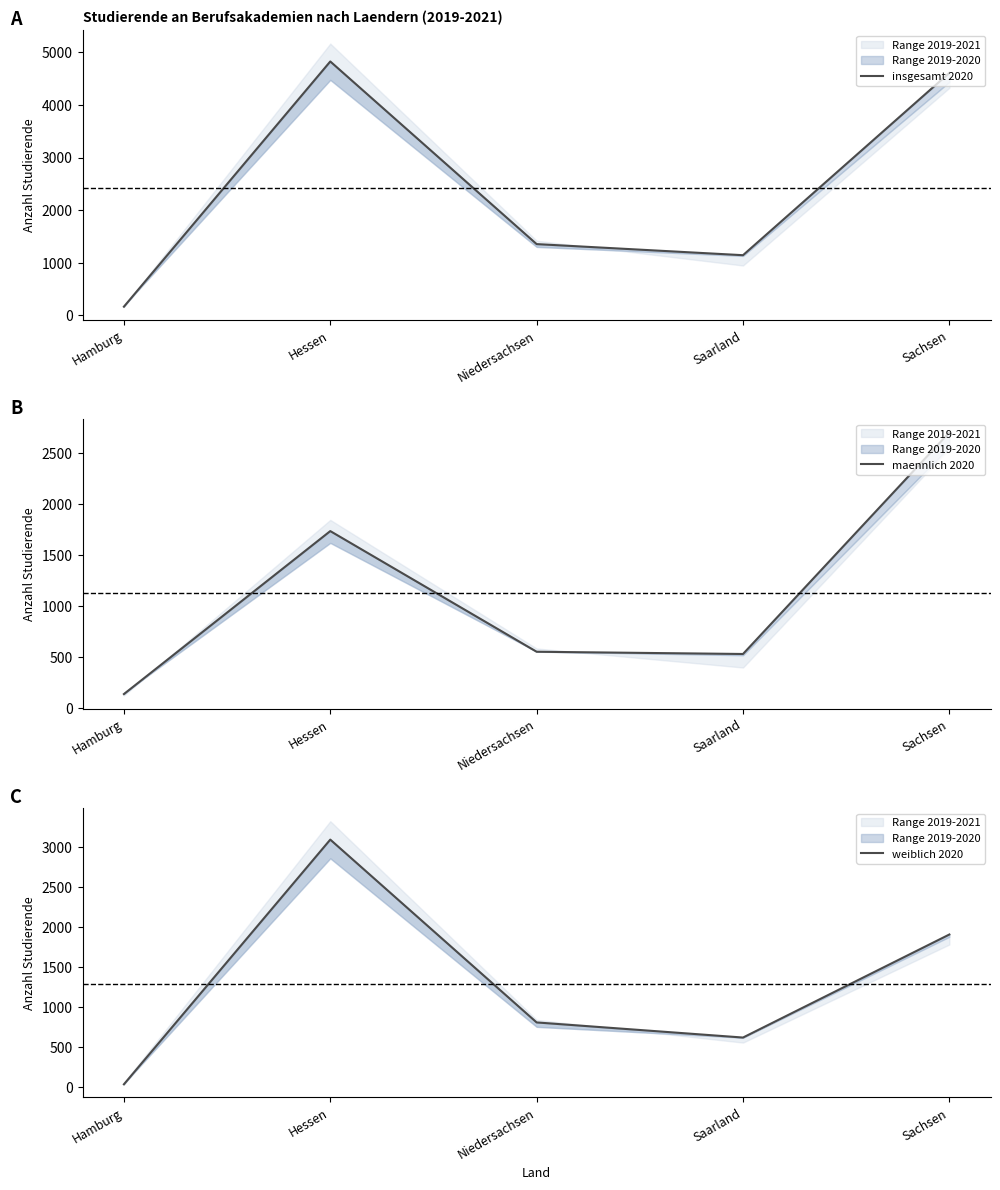

How many lines are shown in the chart?

3